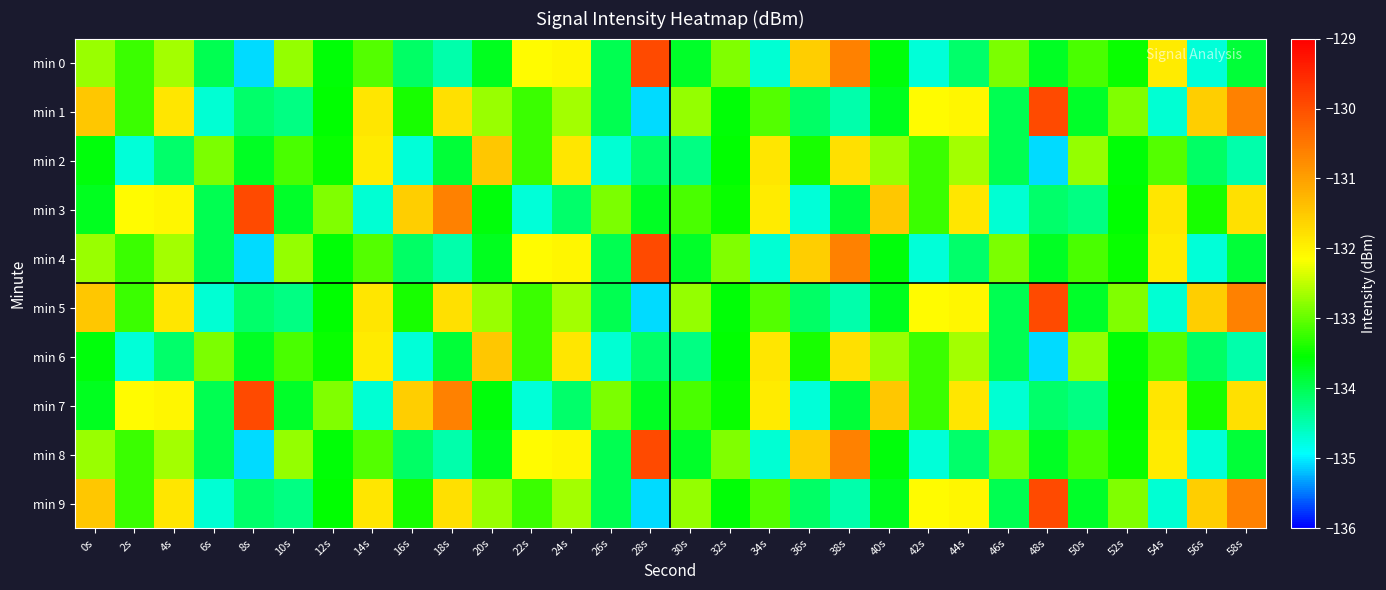

Rank the series at 38s from highest to lowest value.

min 0, min 4, min 8, min 2, min 6, min 3, min 7, min 1, min 5, min 9